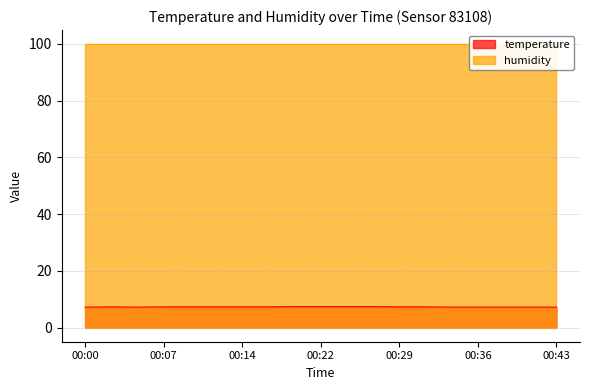

At which label is the value closest to 7?

00:00